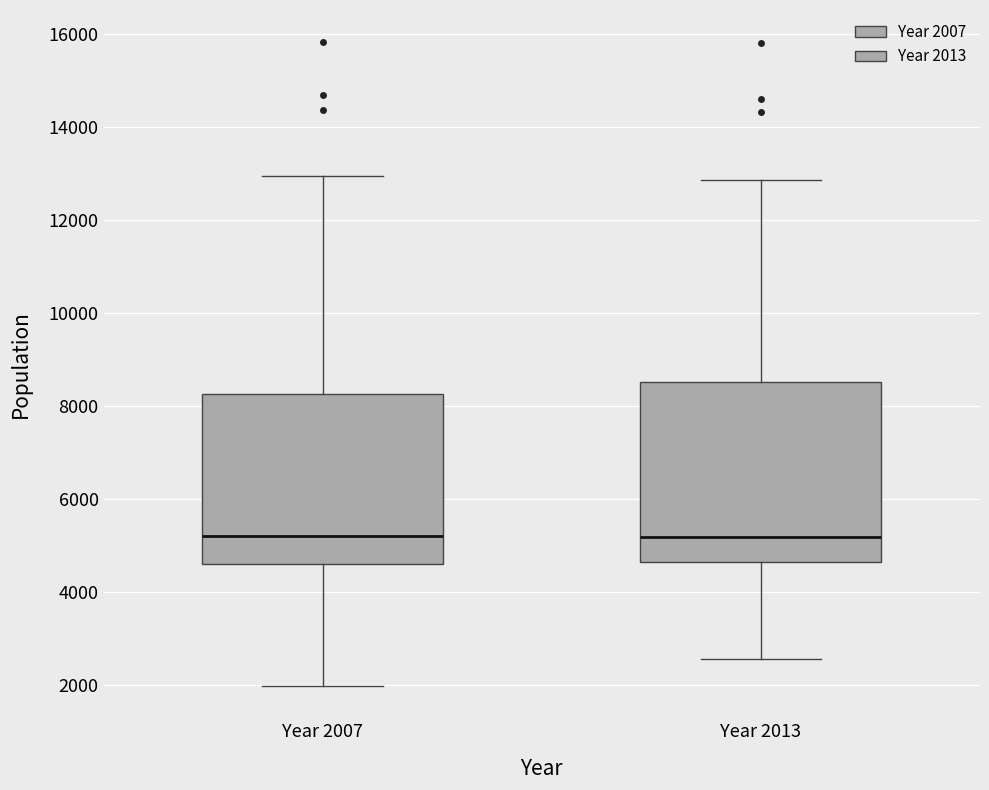

Reading left to right, transcribe this box plot: for each box, give where its median line is, the range the box spans, and where its two whiskers end, as read against the y-axis. The values are not printed on the chart, so give them approximately, as read against the axis.

Year 2007: median 5200, box 4600 to 8200, whiskers 2000 to 13000
Year 2013: median 5200, box 4600 to 8600, whiskers 2600 to 12800